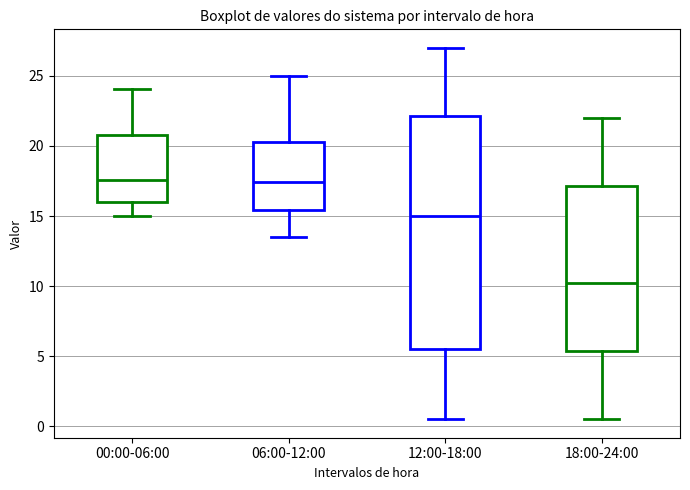

Where is the lower edge of the box for 00:00-06:00 on the y-axis? The values are not printed on the chart, so give them approximately, as read against the axis.

16.0